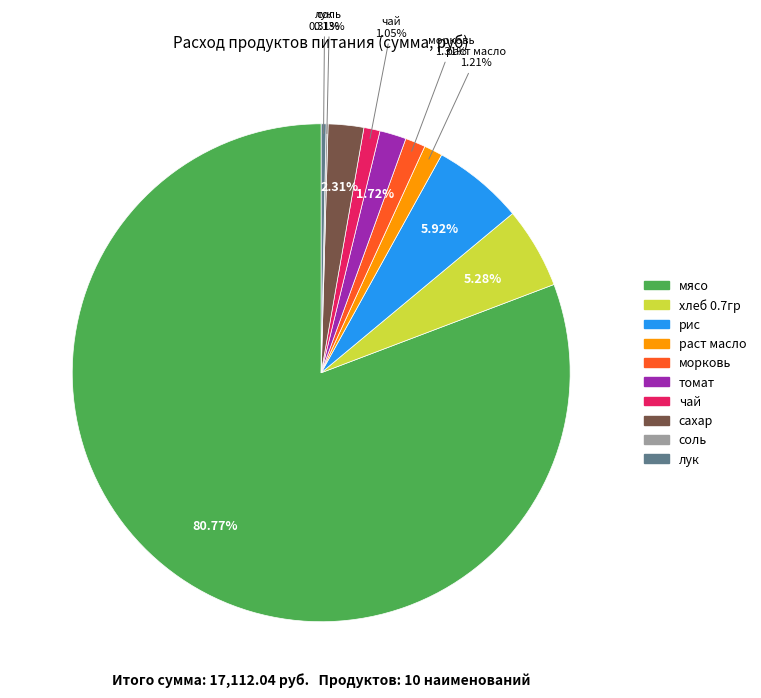

The морковь slice represents 11% of the pie. True or false?

False